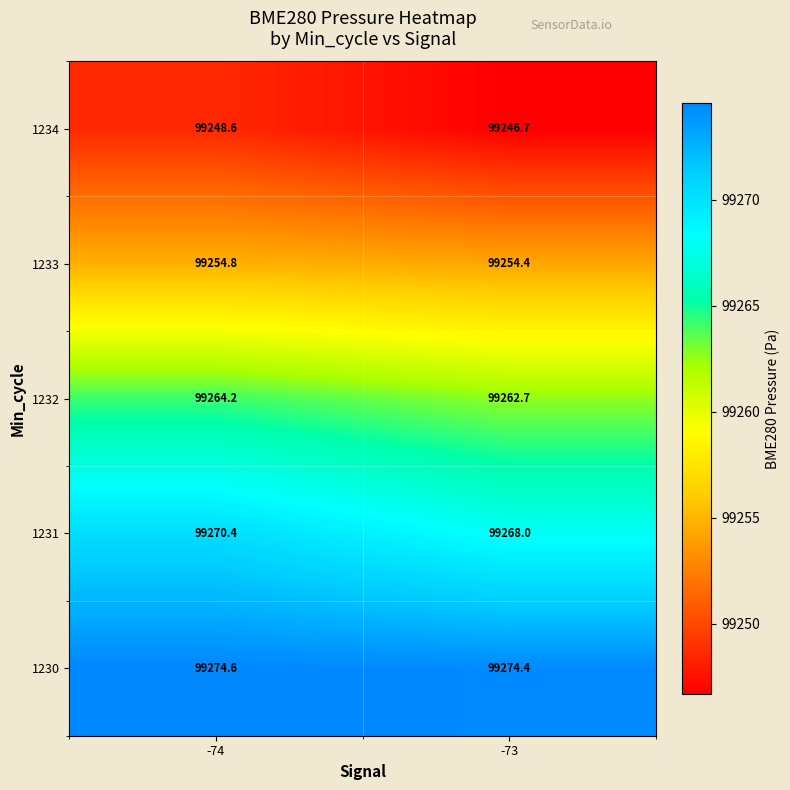

Where does the 1231 series first go above 99270?

-74